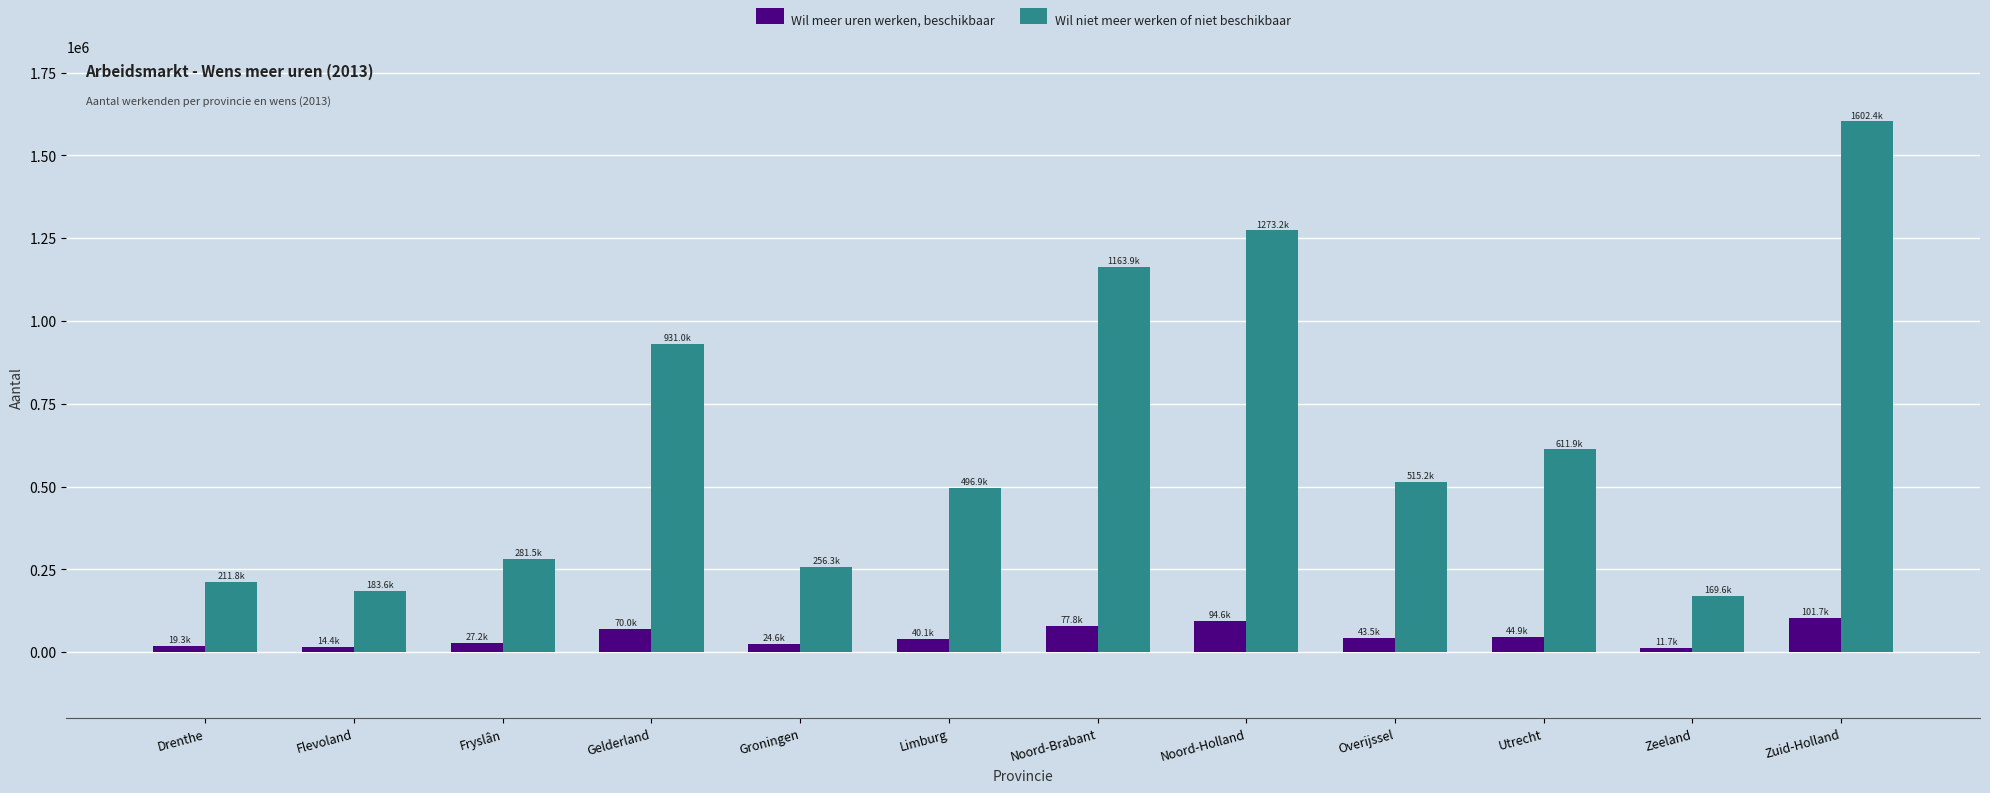

What is the difference between the Wil meer uren werken, beschikbaar values at Noord-Brabant and Zeeland?

66100